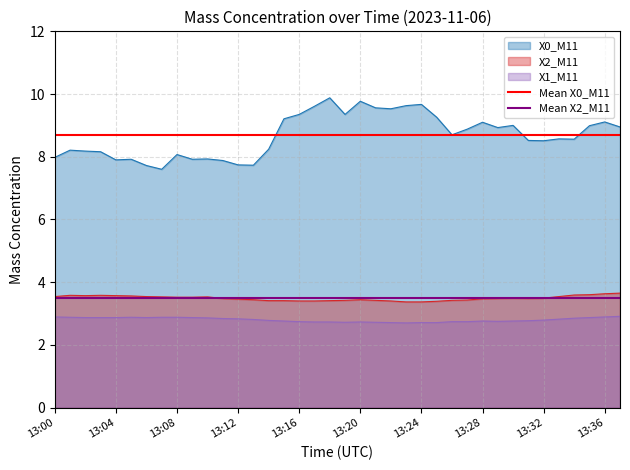

True or false: Mean X0_M11 has a value of 8.7 at 13:00.

True